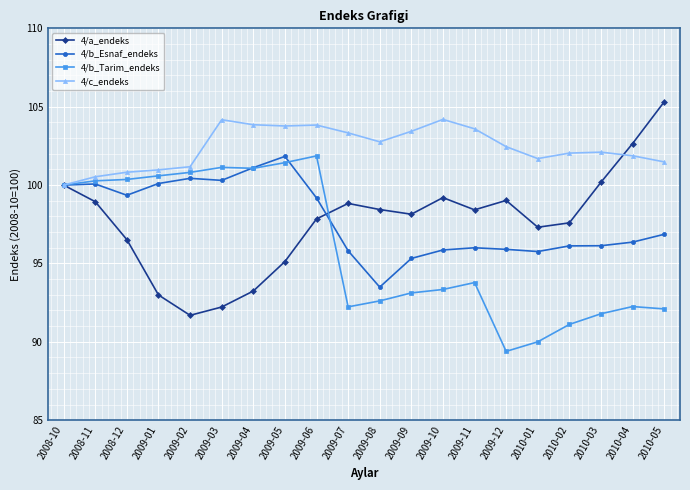

Rank the series at 2009-10 from lowest to highest value.

4/b_Tarim_endeks, 4/b_Esnaf_endeks, 4/a_endeks, 4/c_endeks